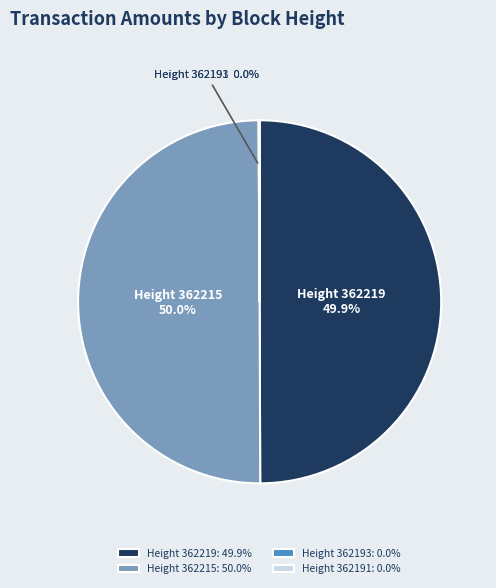

What percentage is NOT represented by Height 362219: 49.9%?

50.1%